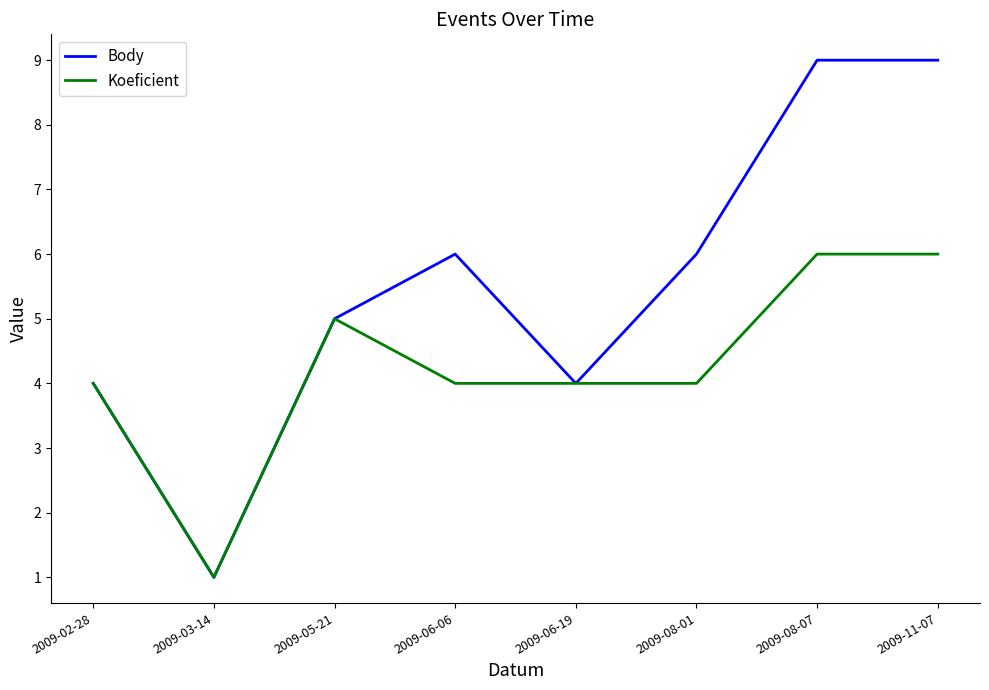

Does the chart display data point markers on the line(s)?

No